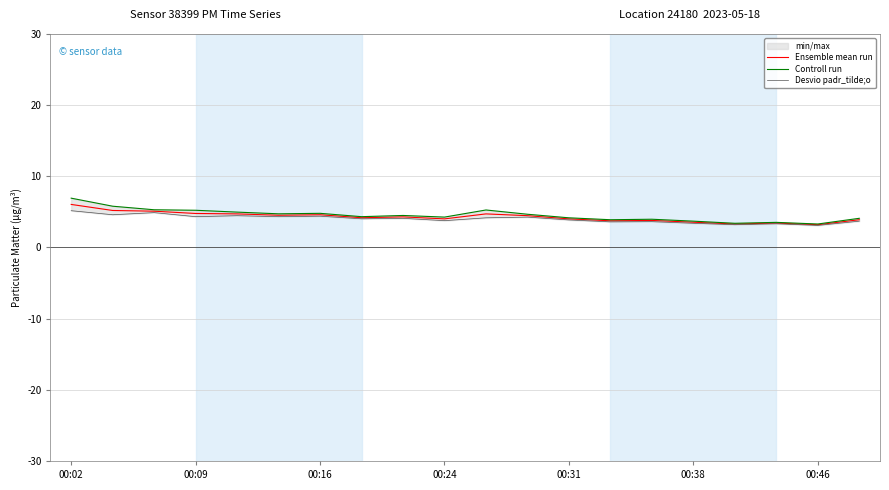

What is the minimum value for Ensemble mean run?

3.2